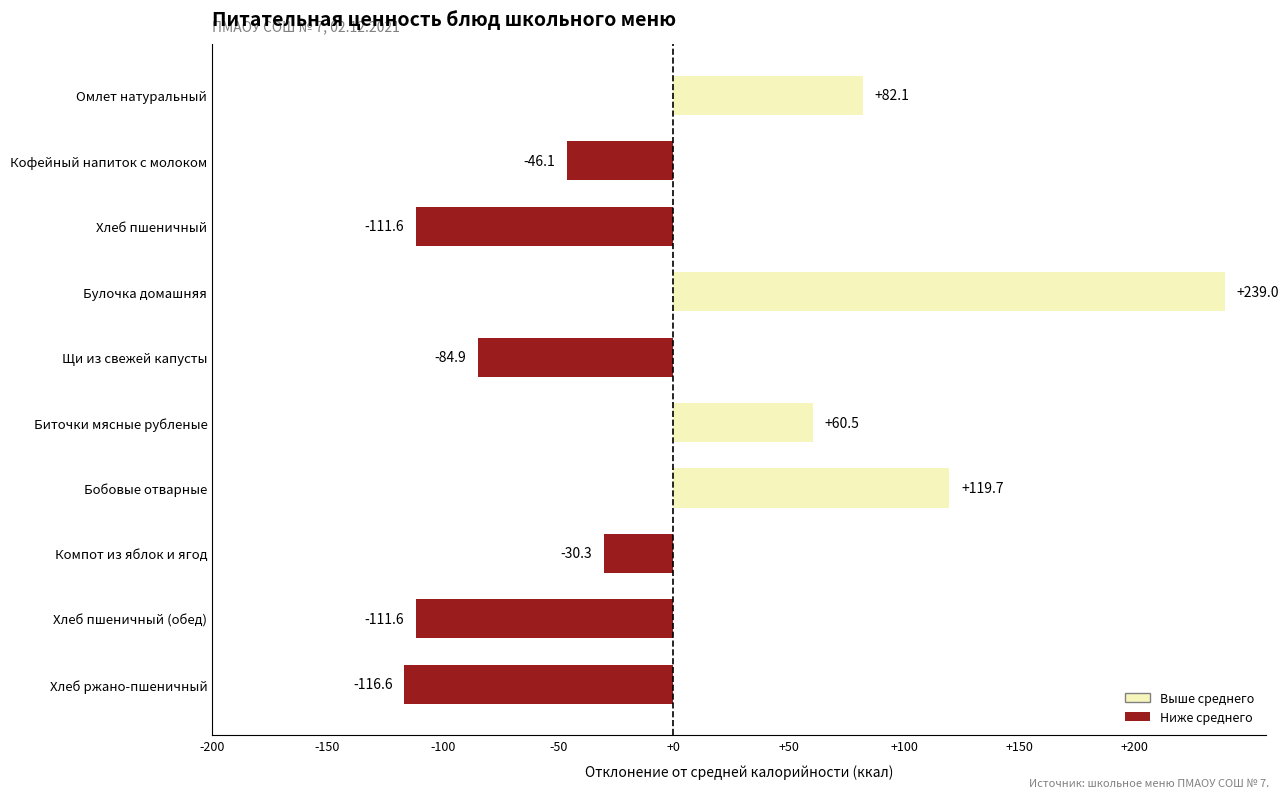

What is the change in value from Омлет натуральный to Булочка домашняя?

+156.9